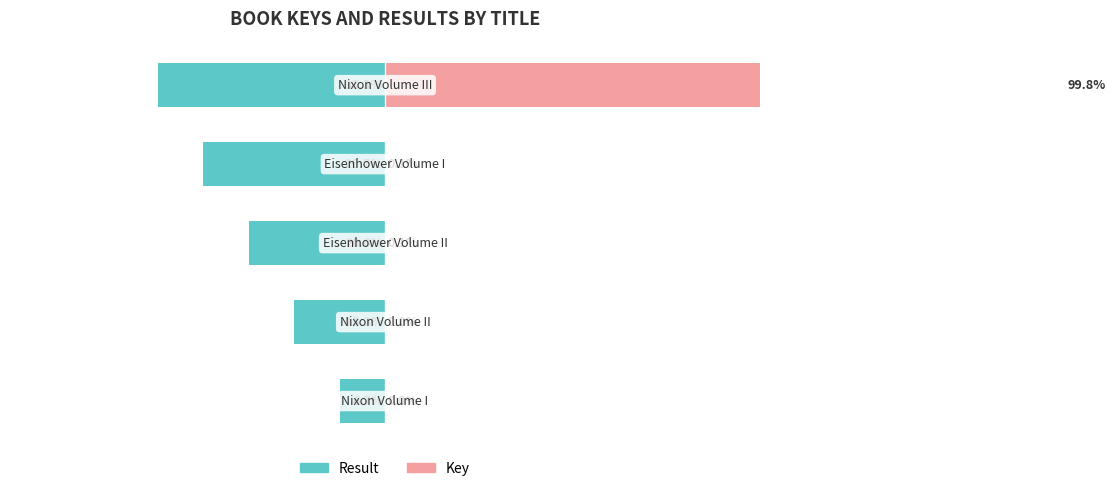

Read the Result value at 1.

-13.3